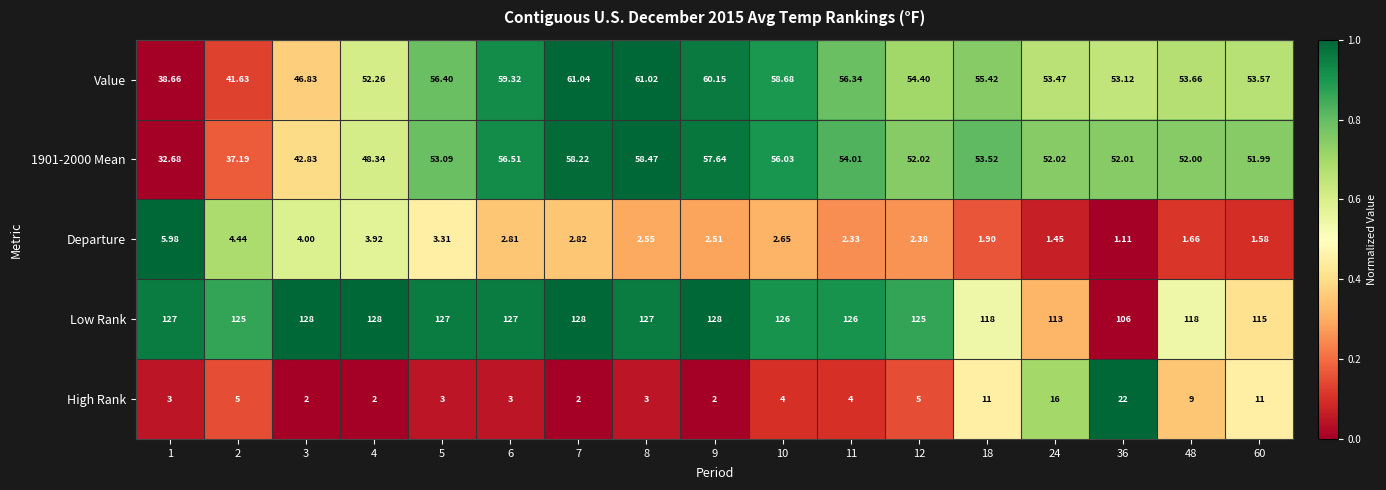

Which series has the widest spread of values?

1901-2000 Mean